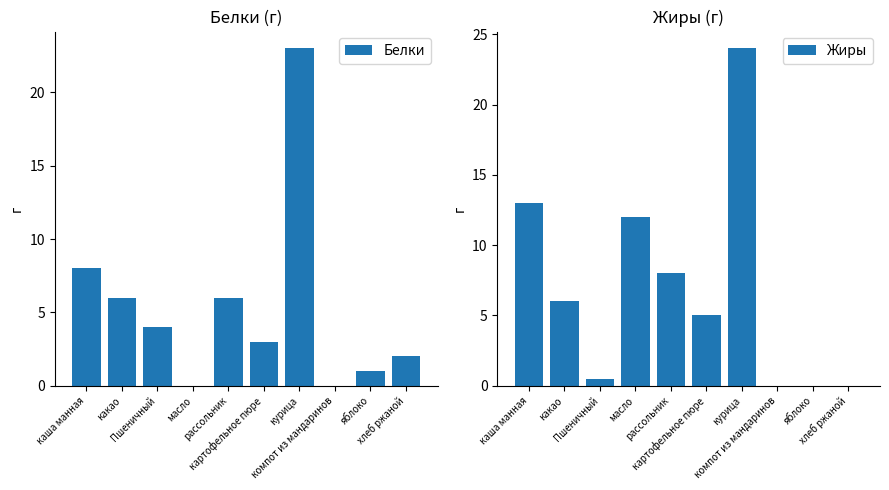

True or false: Белки has a value of 6.0 at какао.

True